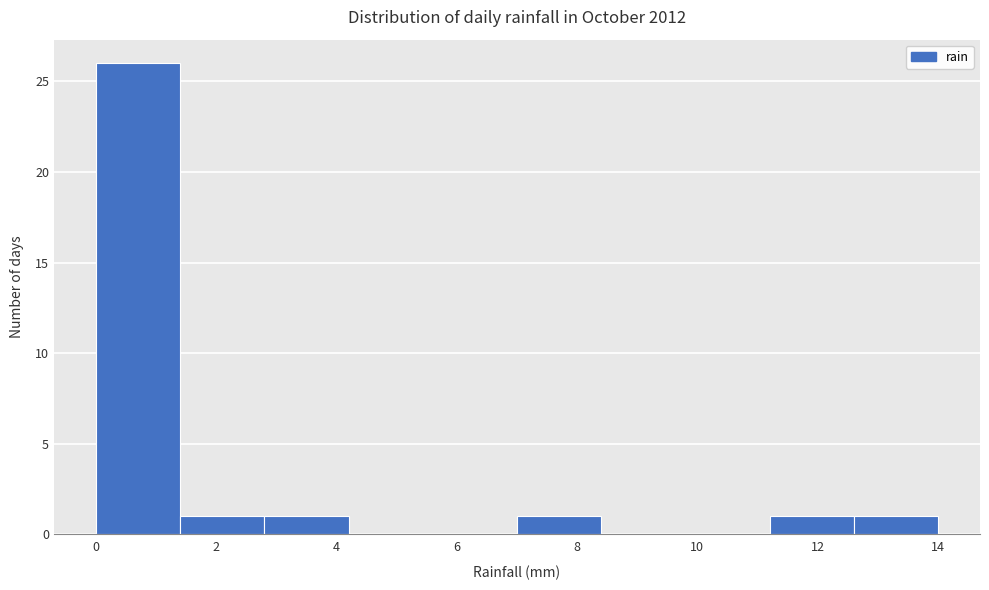

Reading left to right, transcribe this chart: for each bar, give the range it covers on the x-axis and its height. The values are not printed on the chart, so give them approximately, as read against the axis.

0.0 to 1.4: 26
1.4 to 2.8: 1
2.8 to 4.2: 1
4.2 to 5.6: 0
5.6 to 7.0: 0
7.0 to 8.4: 1
8.4 to 9.8: 0
9.8 to 11.2: 0
11.2 to 12.6: 1
12.6 to 14.0: 1